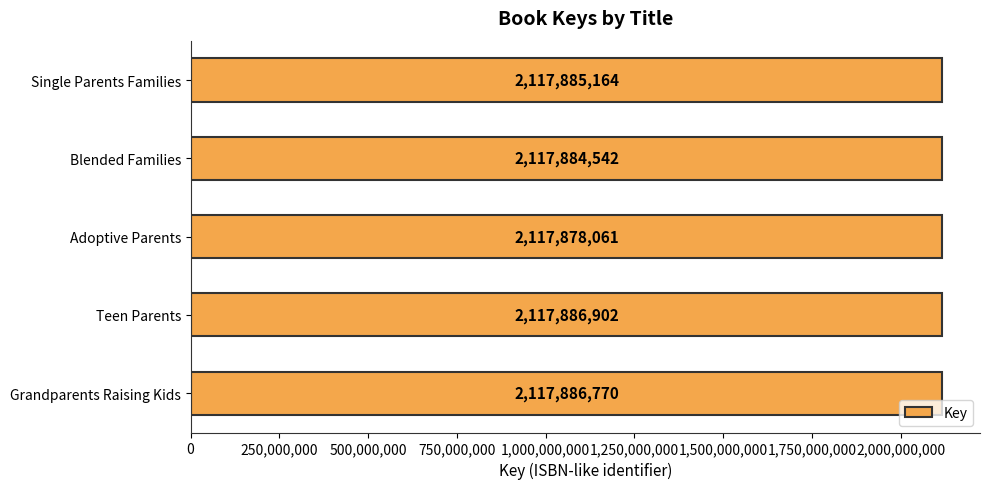

What is the greatest value displayed?

2117886902